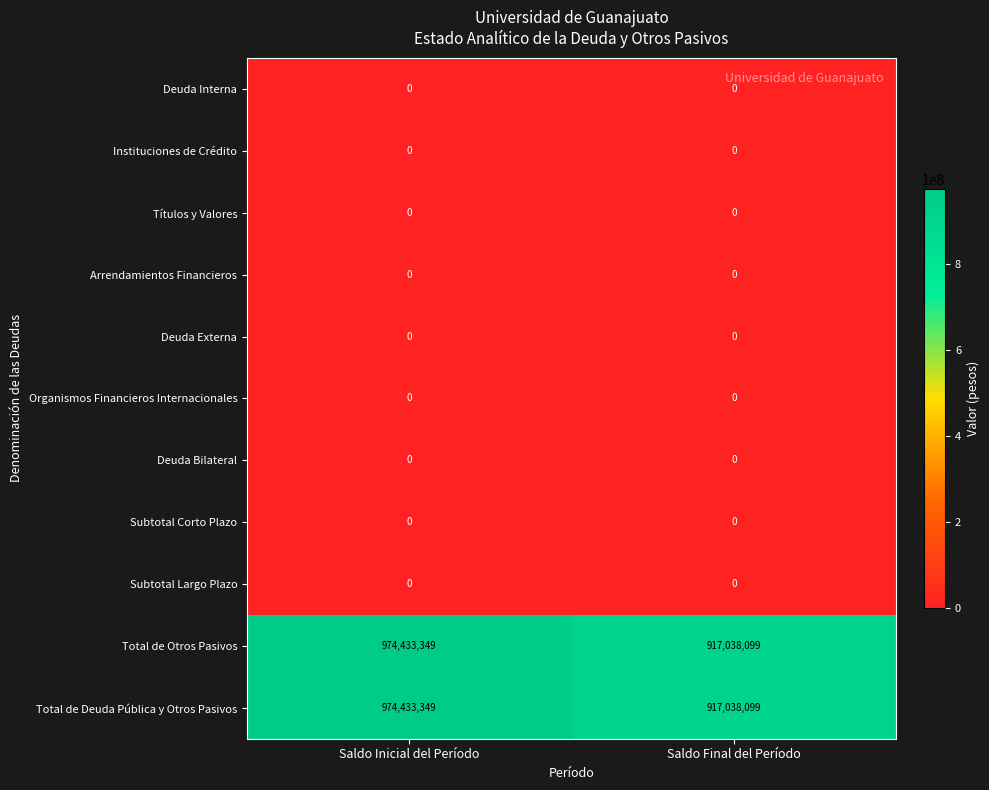

Count the number of data series in this chart.

11